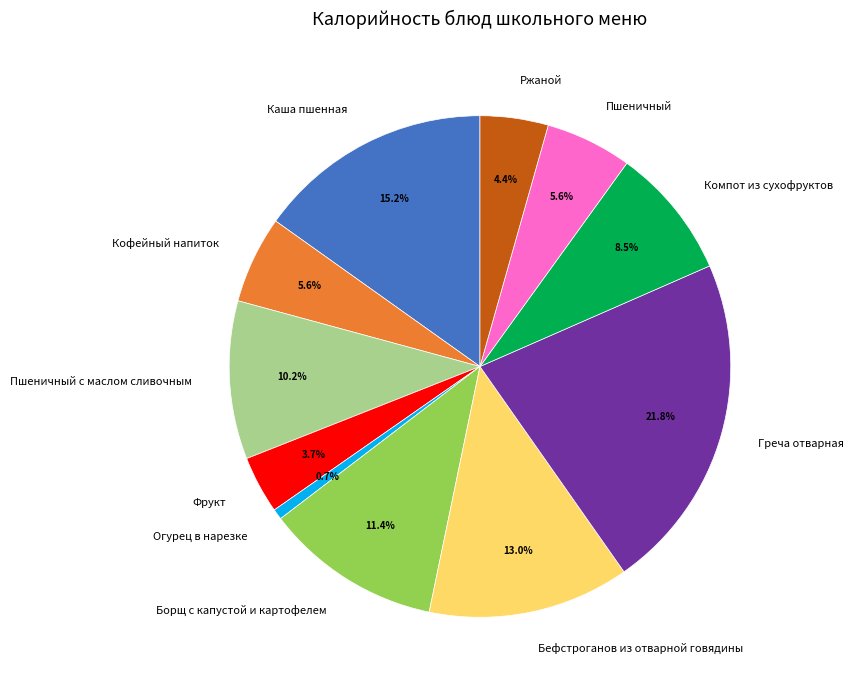

What percentage do Пшеничный с маслом сливочным and Греча отварная together represent?

32.0%